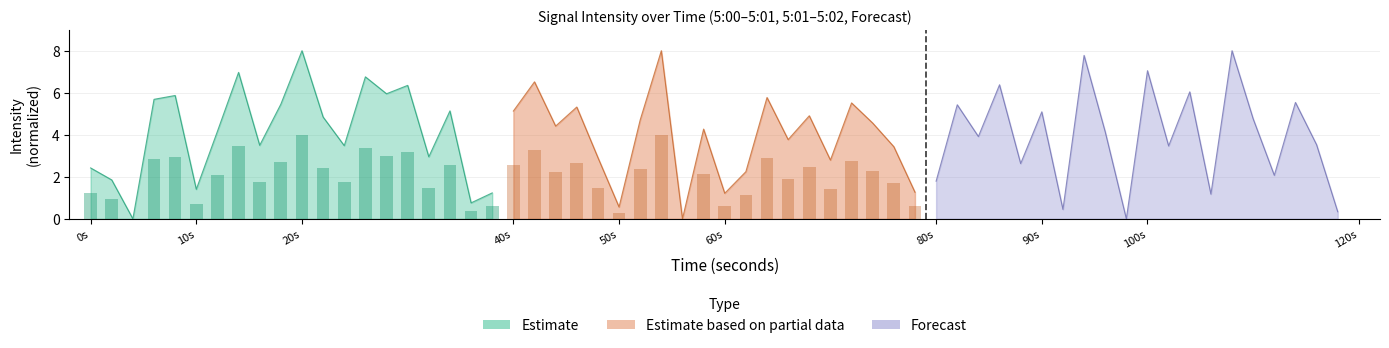

At how many categories does at least one series exceed 2?

19